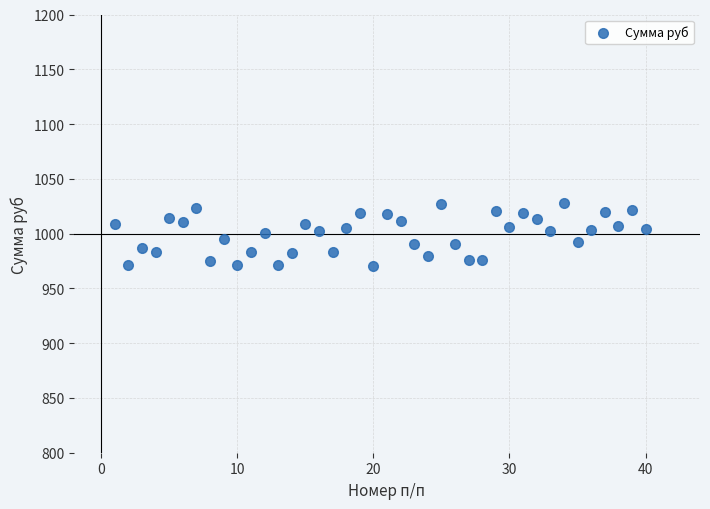

What is the range of X values (max minus min)?

39.0